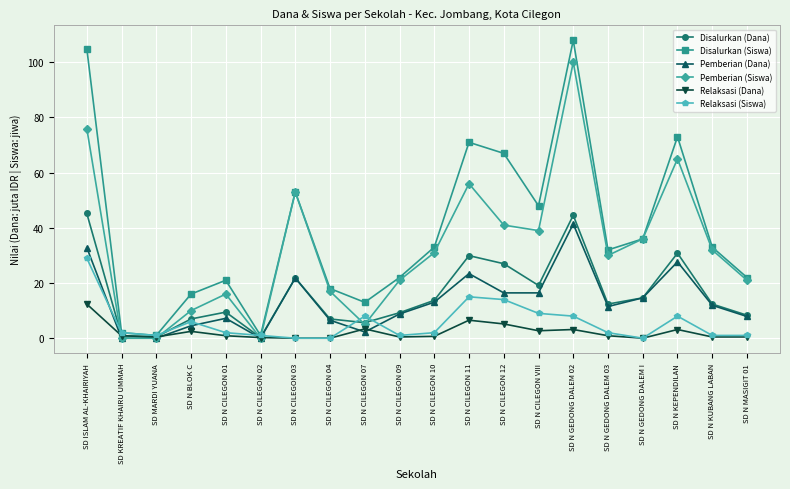

Where is Pemberian (Siswa) nearest to the value 50?

SD N CILEGON 03